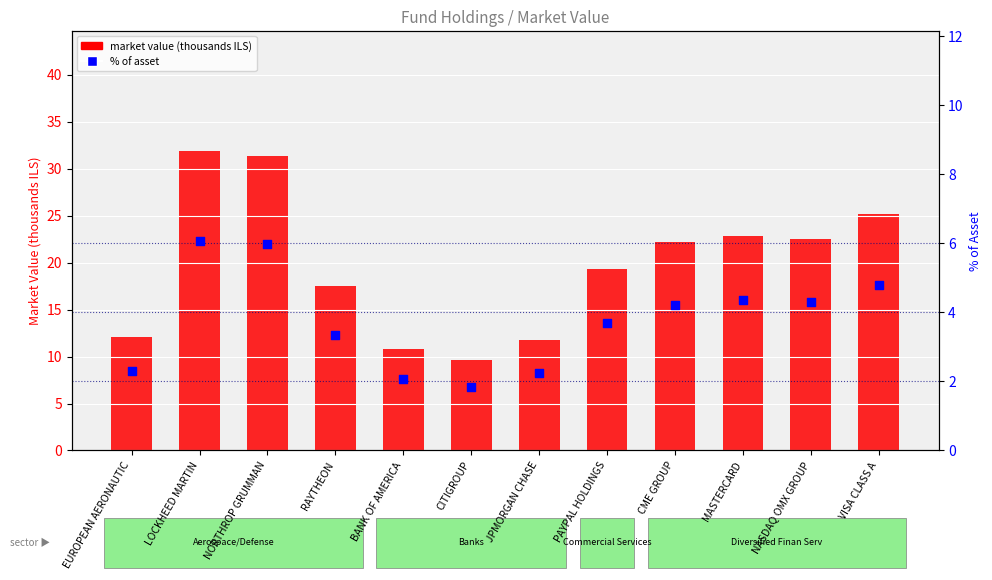

Which series reaches the minimum Y coordinate?

% of asset